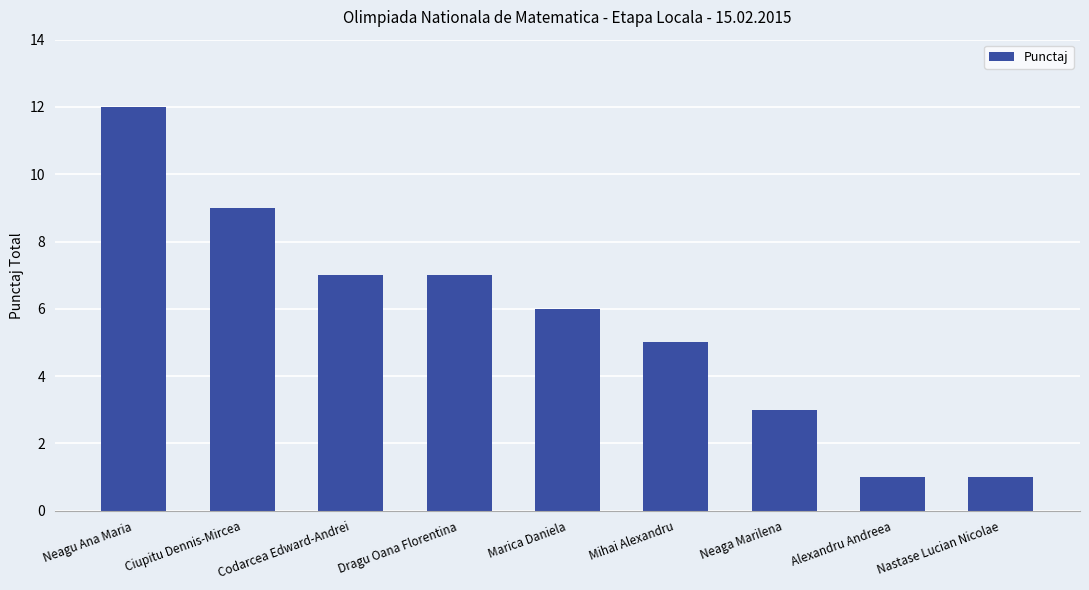

What is the value of the 8th bar from the left?

1